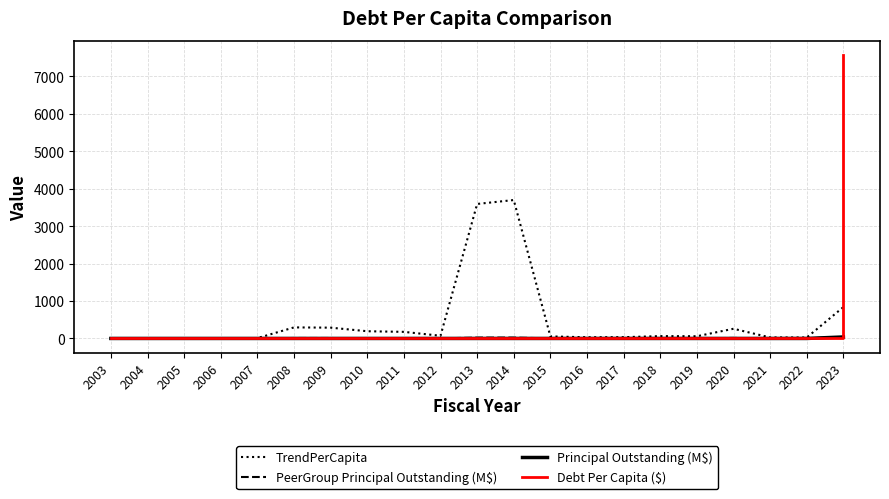

What is the maximum value shown in the chart?

7570.4